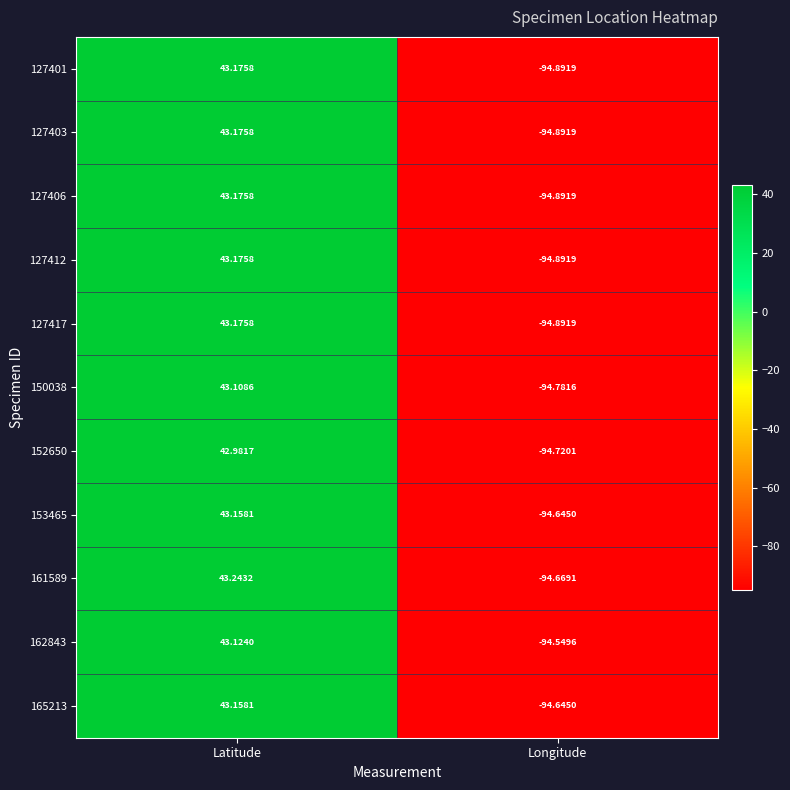

Which category has the highest value across all series?

Latitude